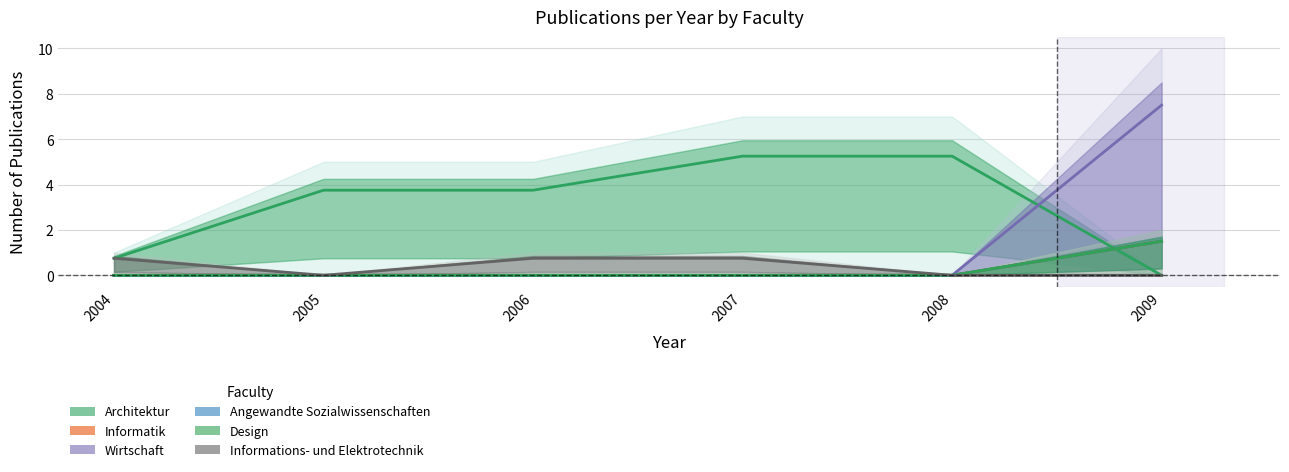

Read the Angewandte Sozialwissenschaften value at 2009.

1.5